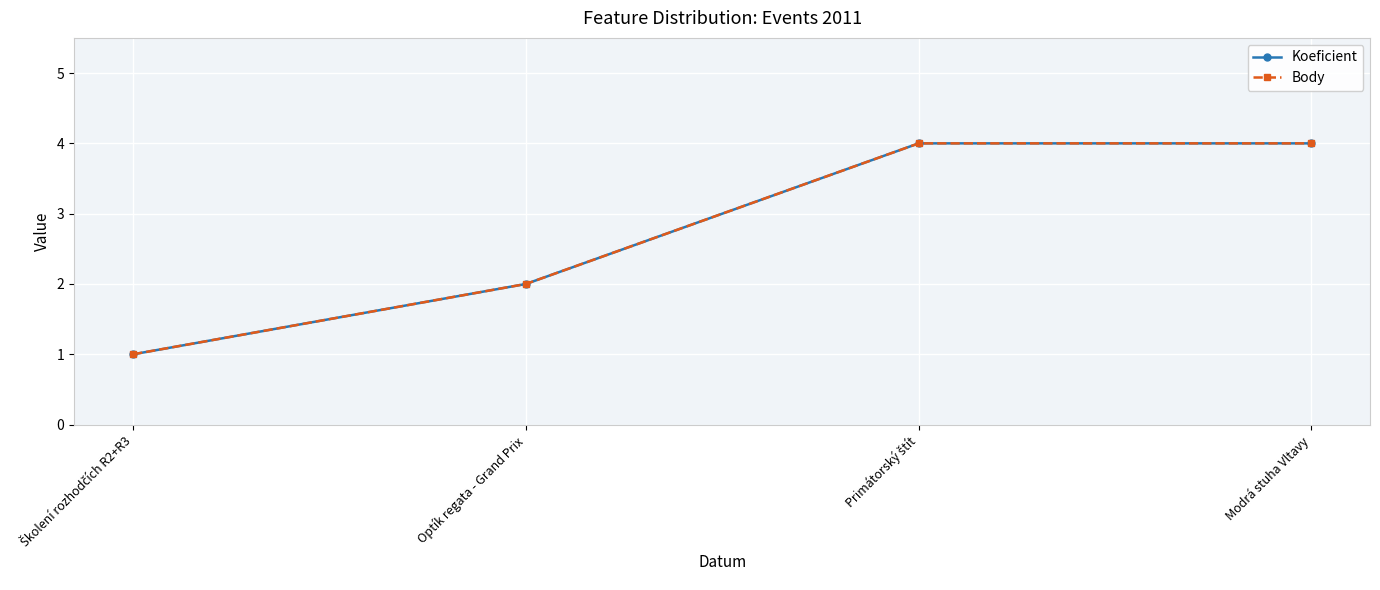

What position from the right is Optík regata - Grand Prix?

3